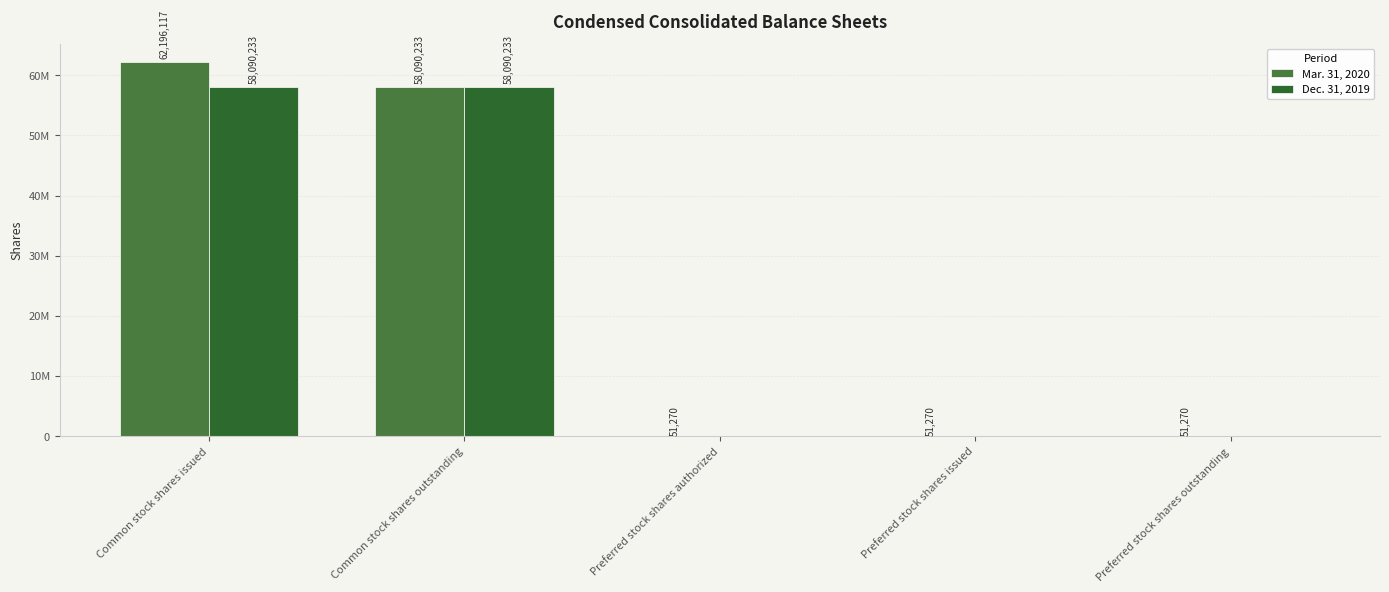

Are the bars horizontal?

No